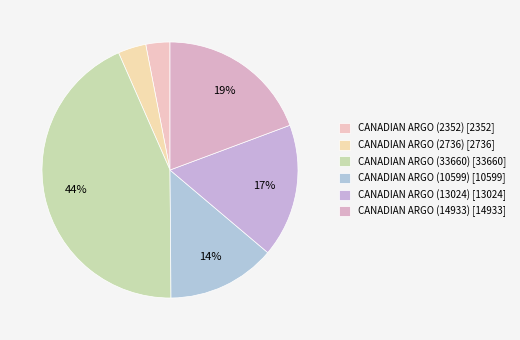

Which category has the biggest portion of the pie?

CANADIAN ARGO (33660)